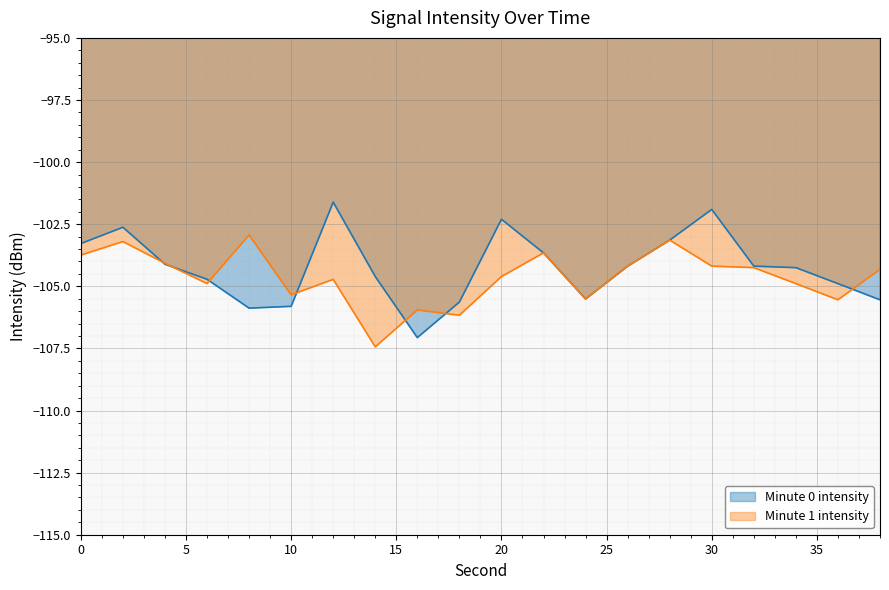

Rank the categories by value from lowest to highest.

16, 8, 10, 18, 38, 24, 36, 6, 14, 34, 26, 32, 4, 22, 0, 28, 2, 20, 30, 12